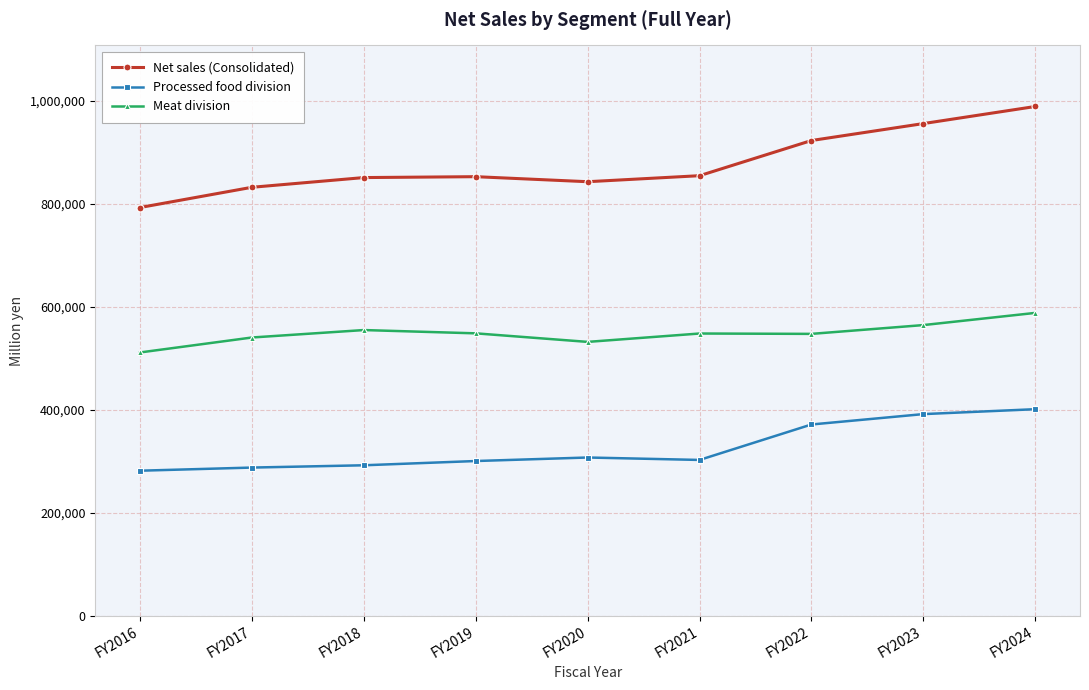

How many lines are shown in the chart?

3